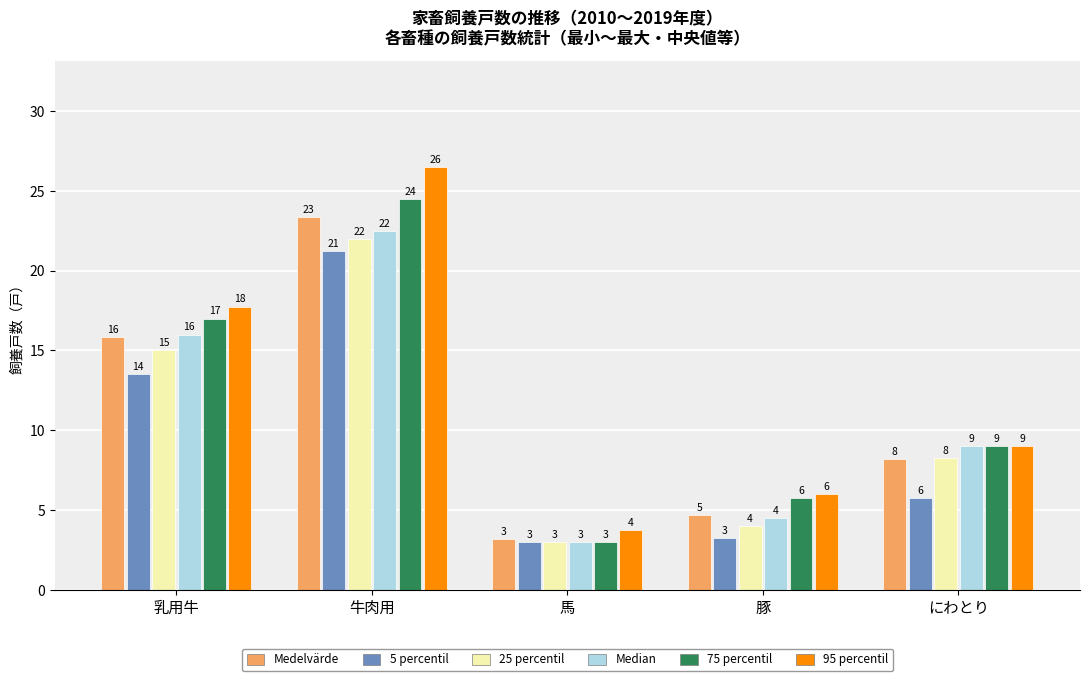

The value of 95 percentil at にわとり is 15.0. True or false?

False